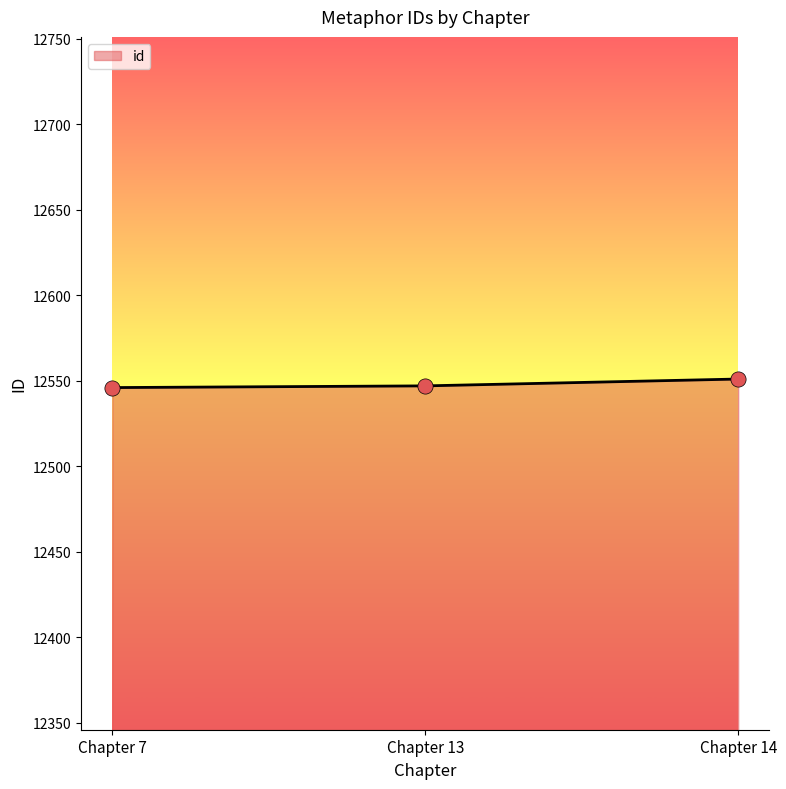

What is the change in value from Chapter 13 to Chapter 14?

+4